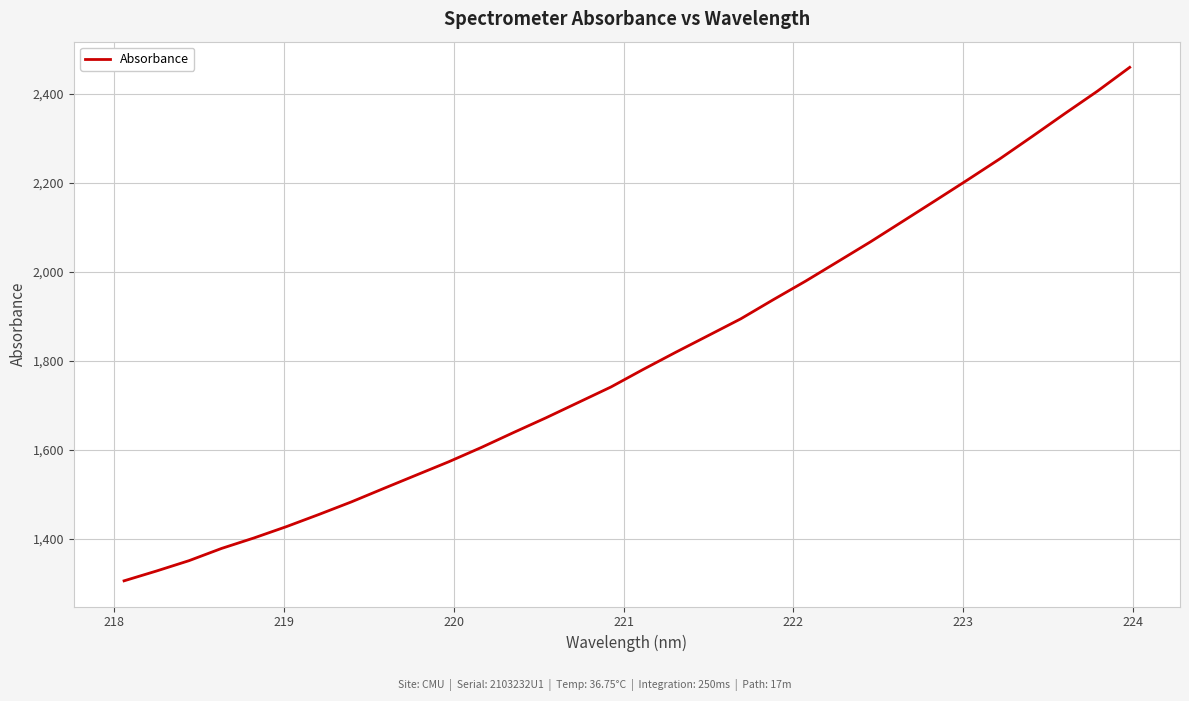

True or false: the data has more than 2 interior local peaks.

False